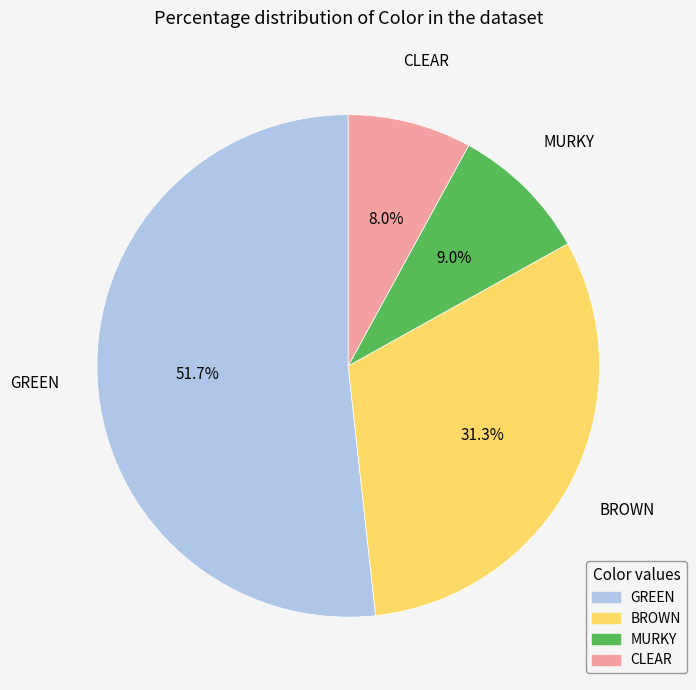

What is the majority slice?

GREEN